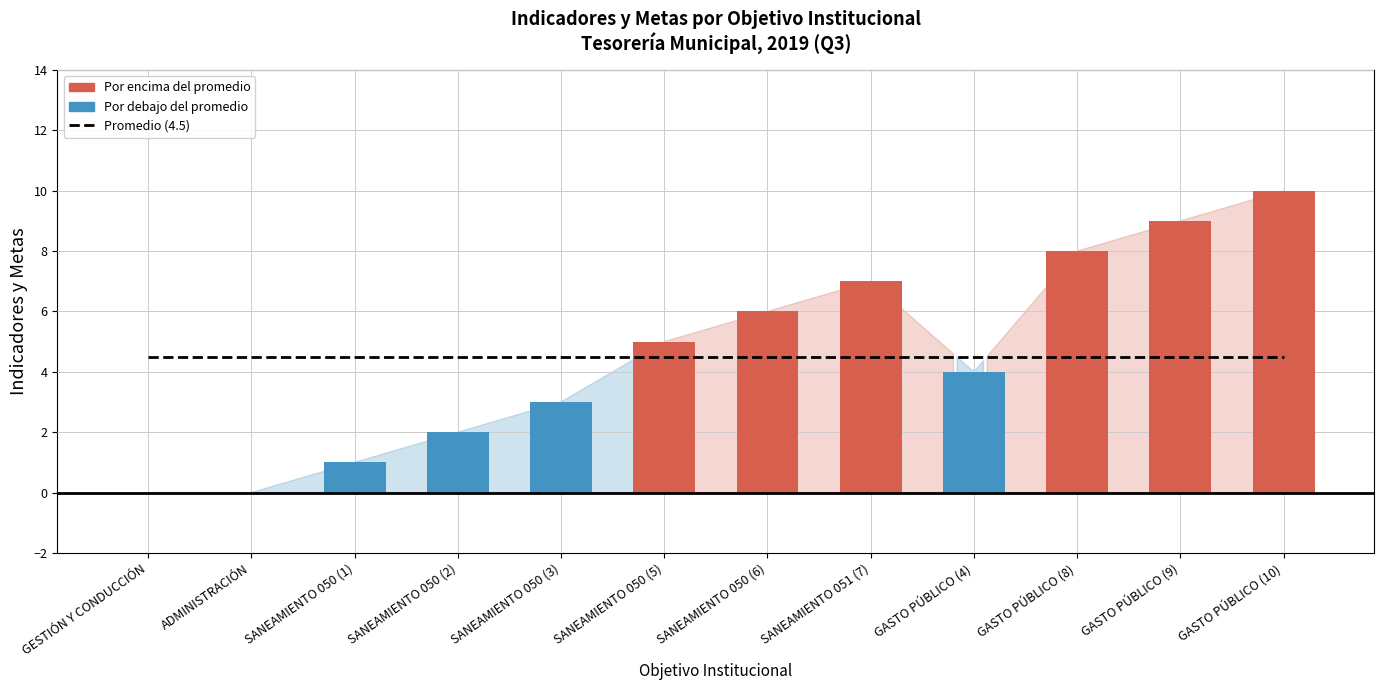

Is it true that Indicadores y metas equals 3.2 at SANEAMIENTO 050 (6)?

False